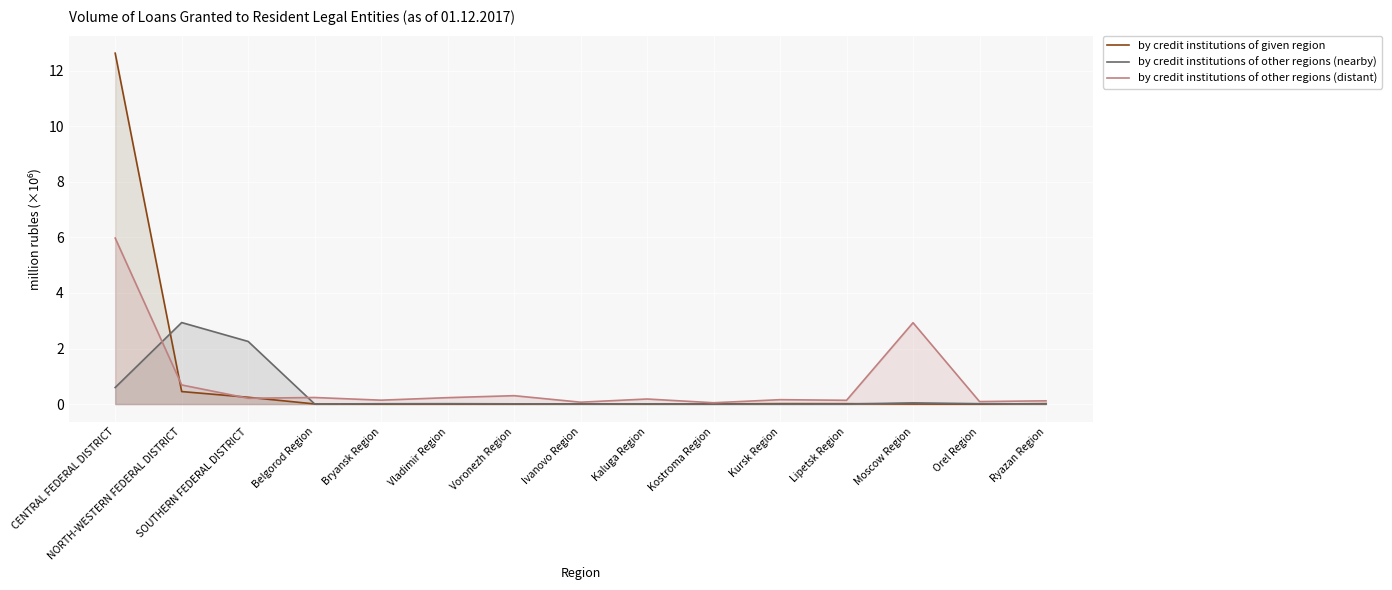

What are all the series names shown in the legend?

by credit institutions of given region, by credit institutions of other regions (nearby), by credit institutions of other regions (distant)